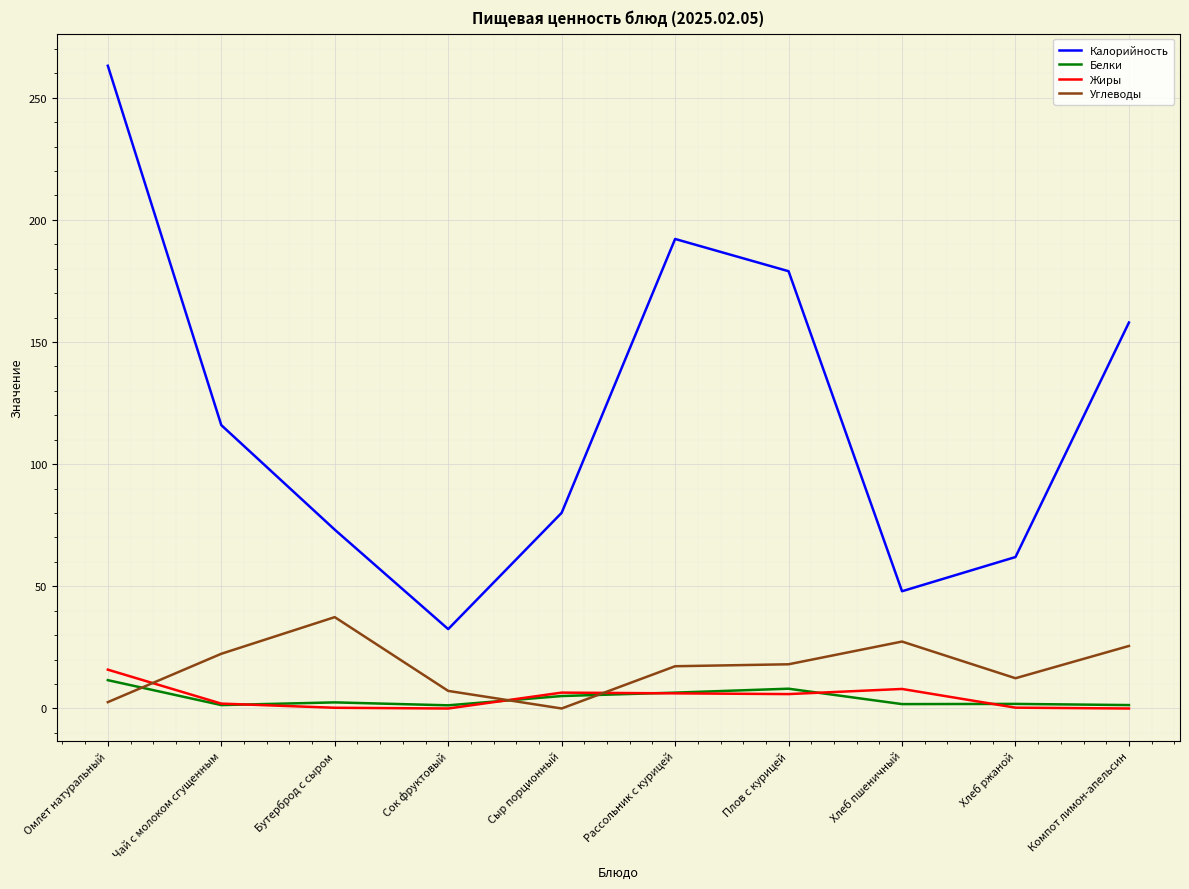

What are all the series names shown in the legend?

Калорийность, Белки, Жиры, Углеводы